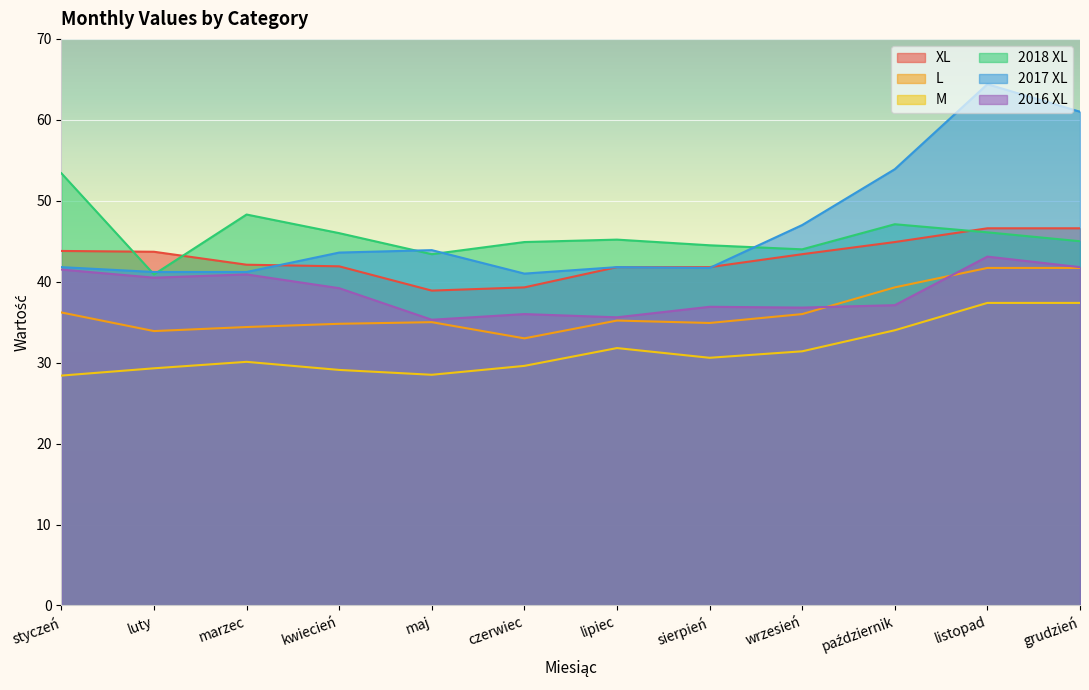

What is the label of the 3rd point from the right?

październik